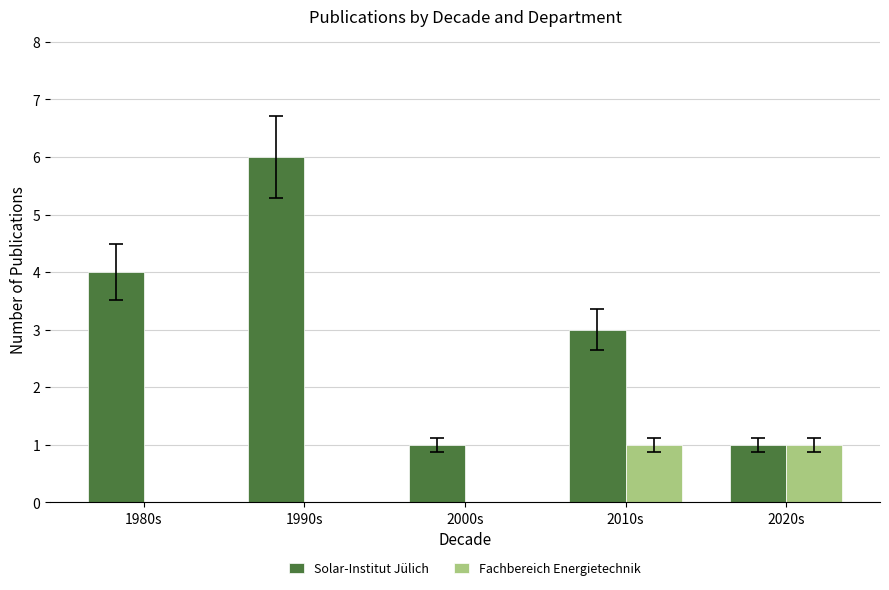

What are all the series names shown in the legend?

Solar-Institut Jülich, Fachbereich Energietechnik